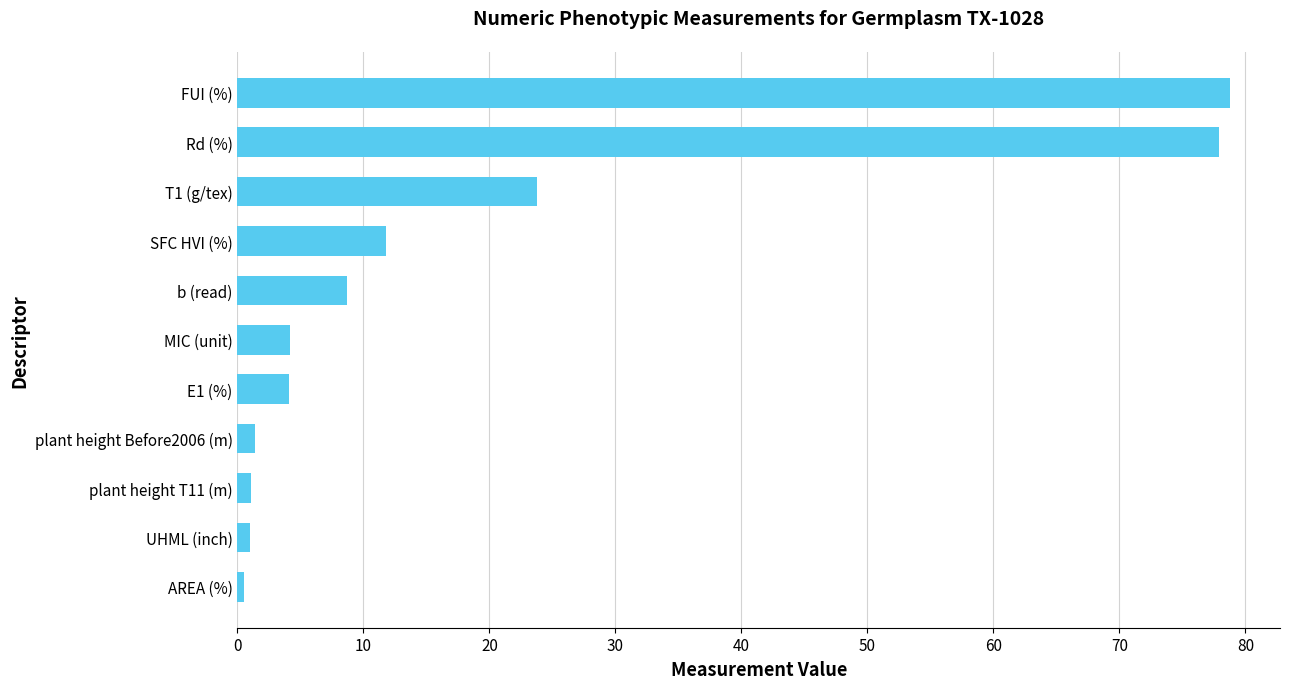

The value at FUI (%) is 138.0. True or false?

False